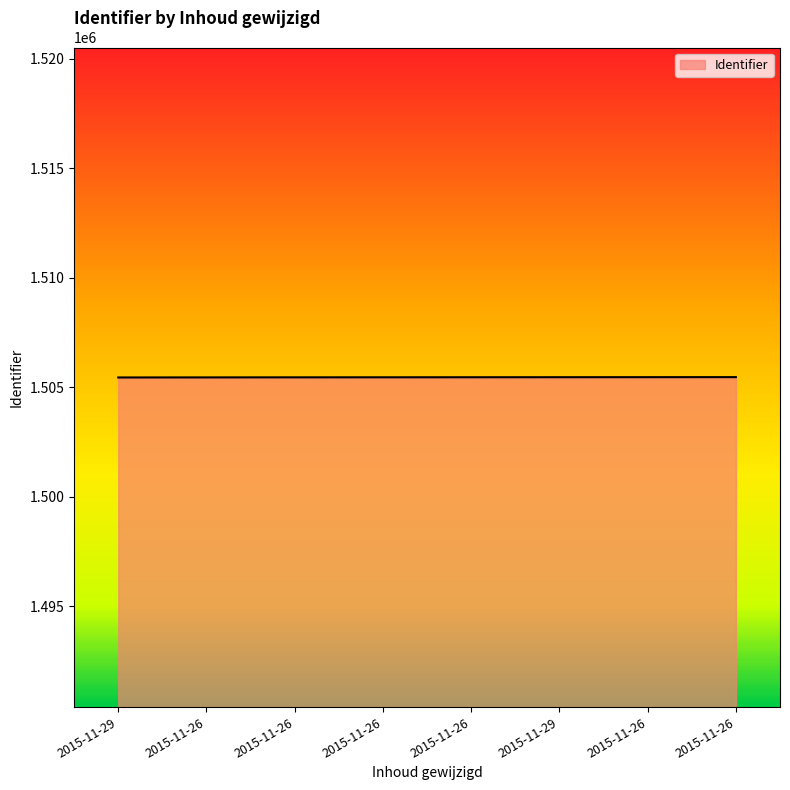

How many series are shown in this chart?

1